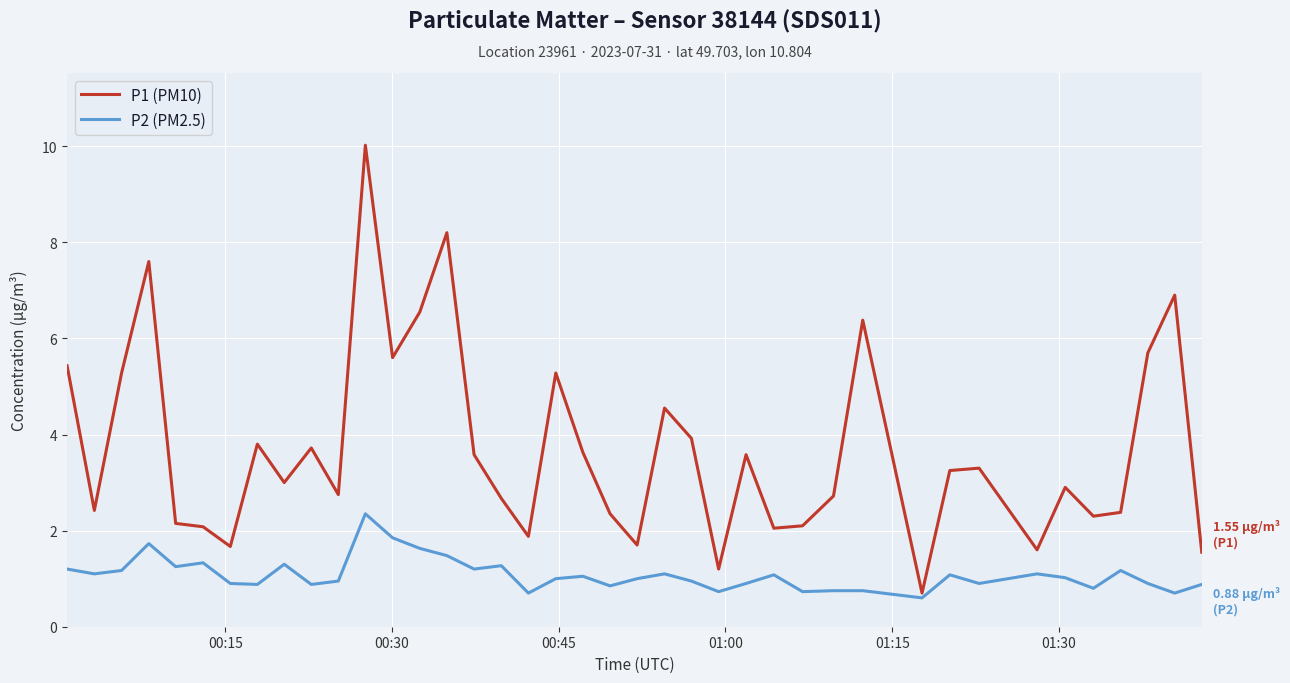

What is the average value of the P1 (PM10) series?

3.7